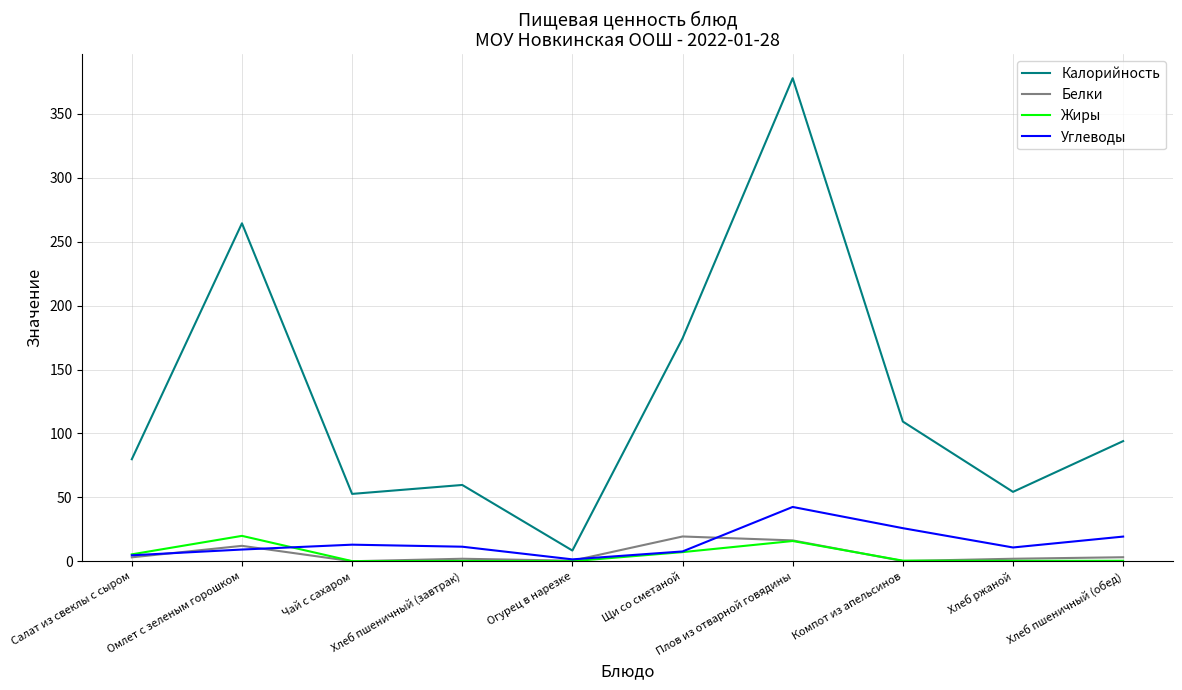

Where is Углеводы nearest to the value 22?

Хлеб пшеничный (обед)